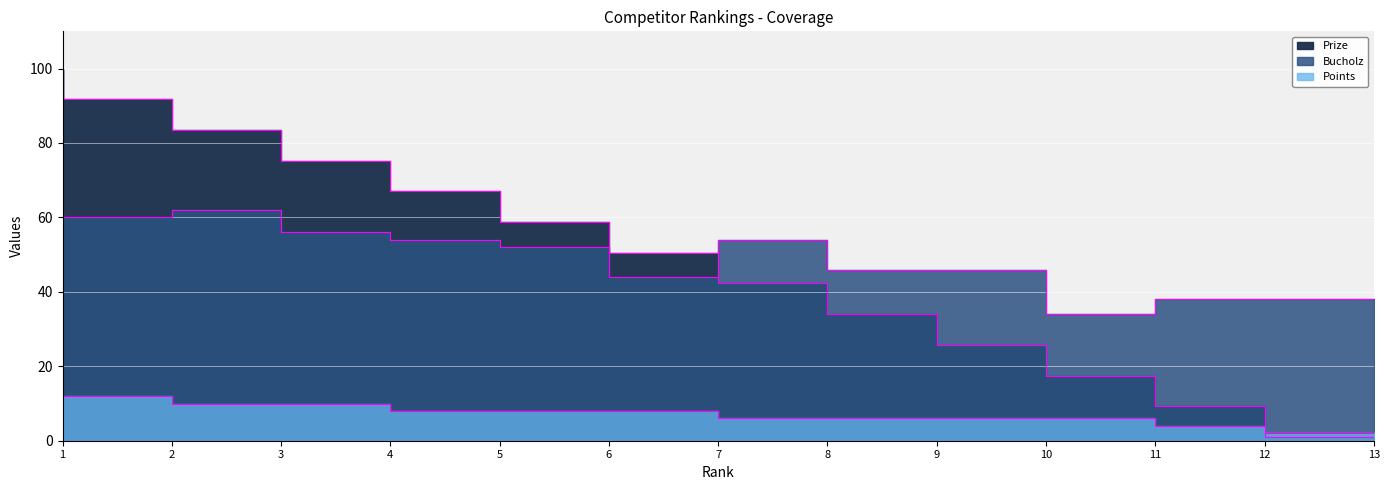

Count the Points values in the range 6 to 10.

9